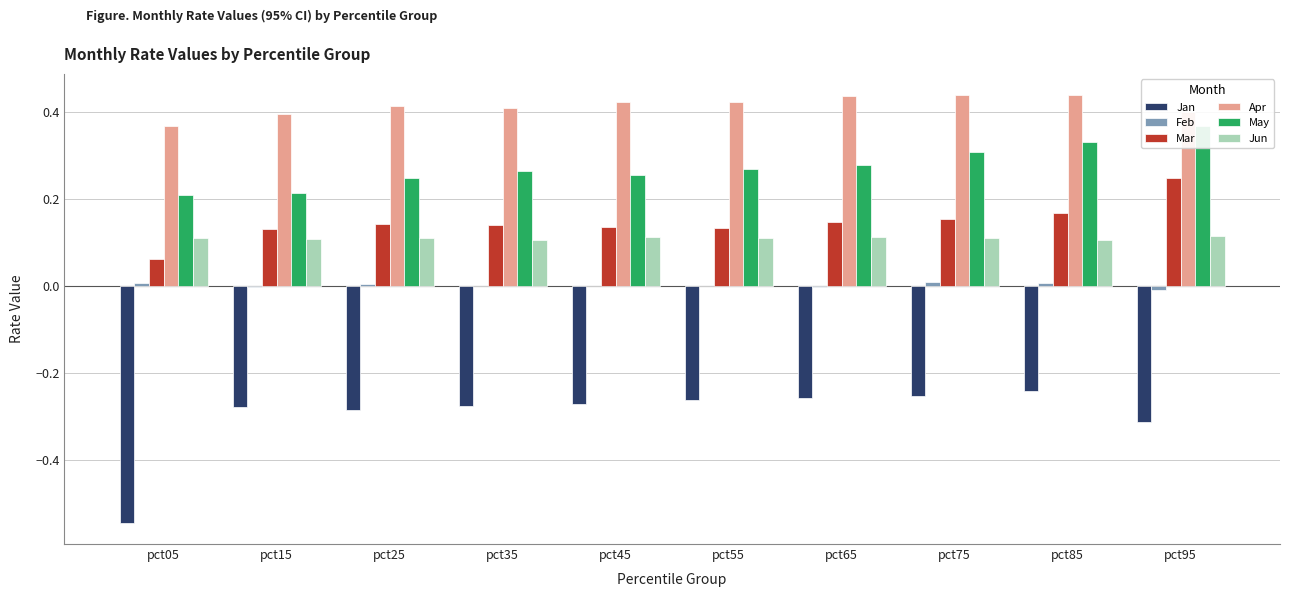

Which has a higher value, pct65 or pct85?

pct85